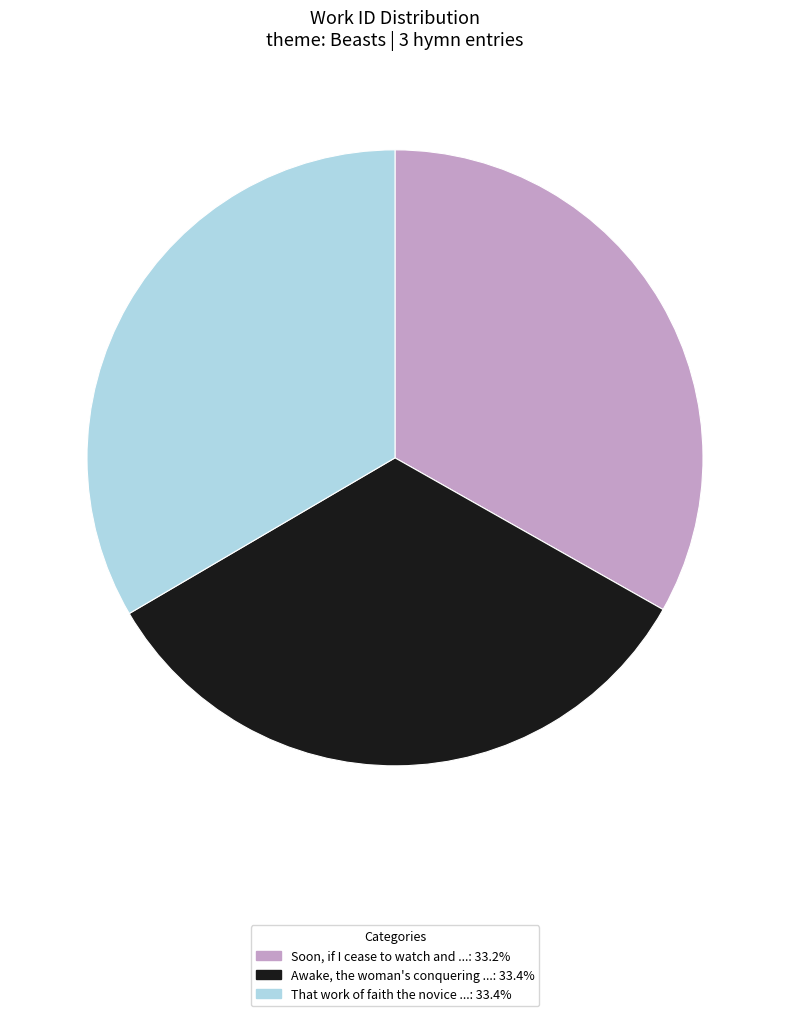

Does any single category account for the majority?

No